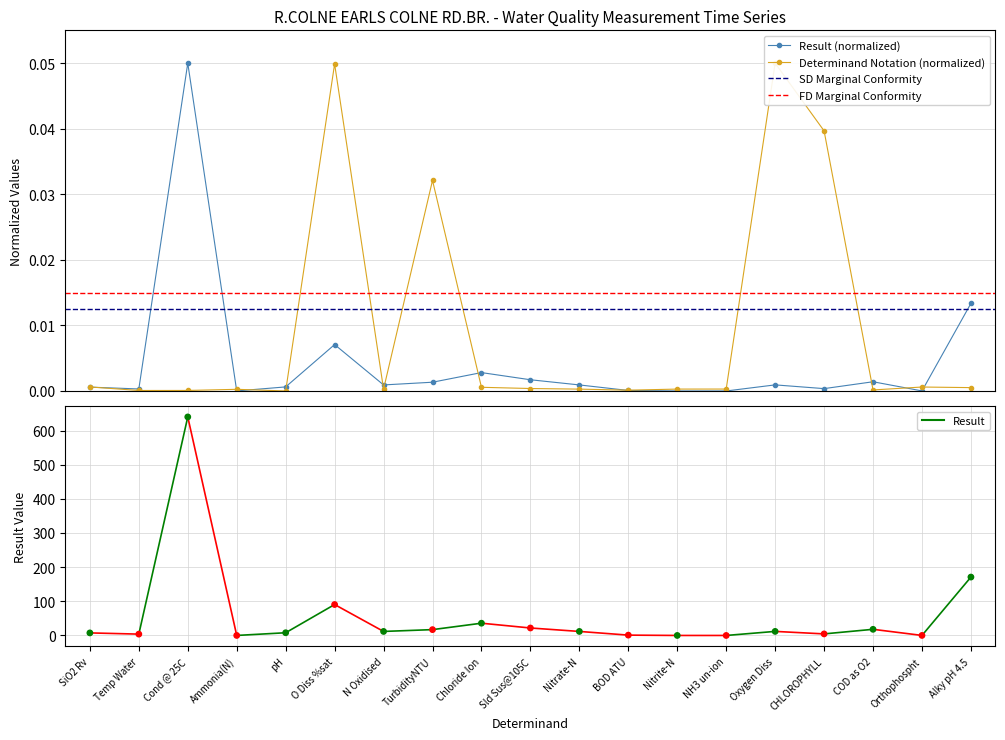

Which series has the largest total across all categories?

determinand.notation